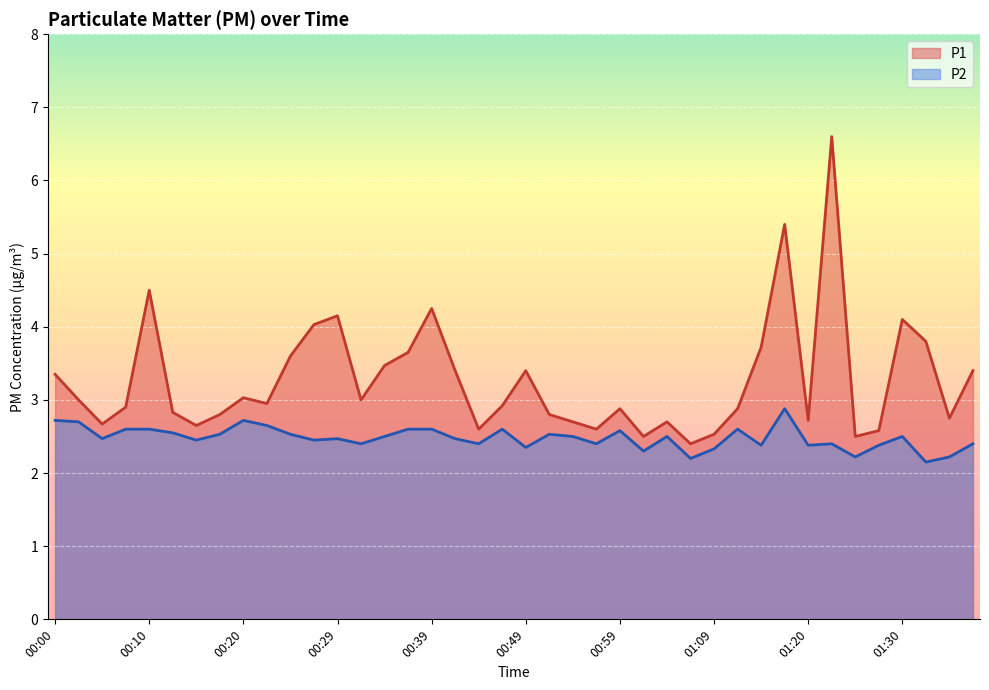

True or false: P1 has a value of 0.9 at 00:17.

False